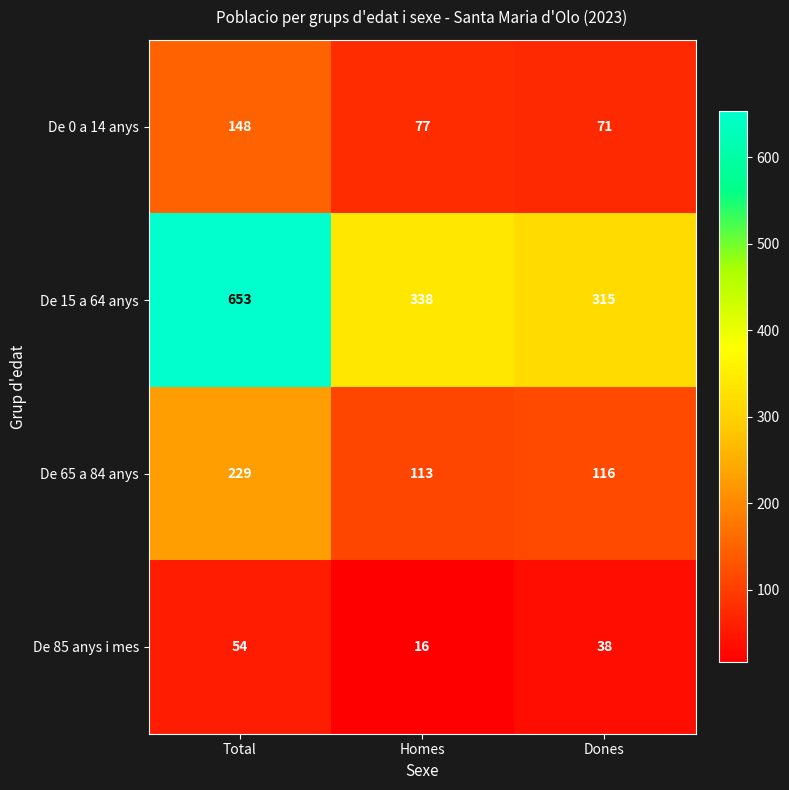

What is the average value of the De 0 a 14 anys series?

99